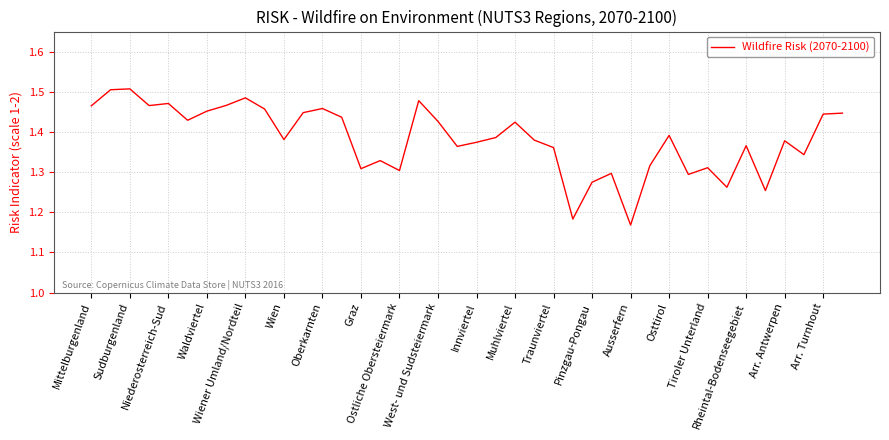

What is the difference between the maximum and minimum values?

0.3